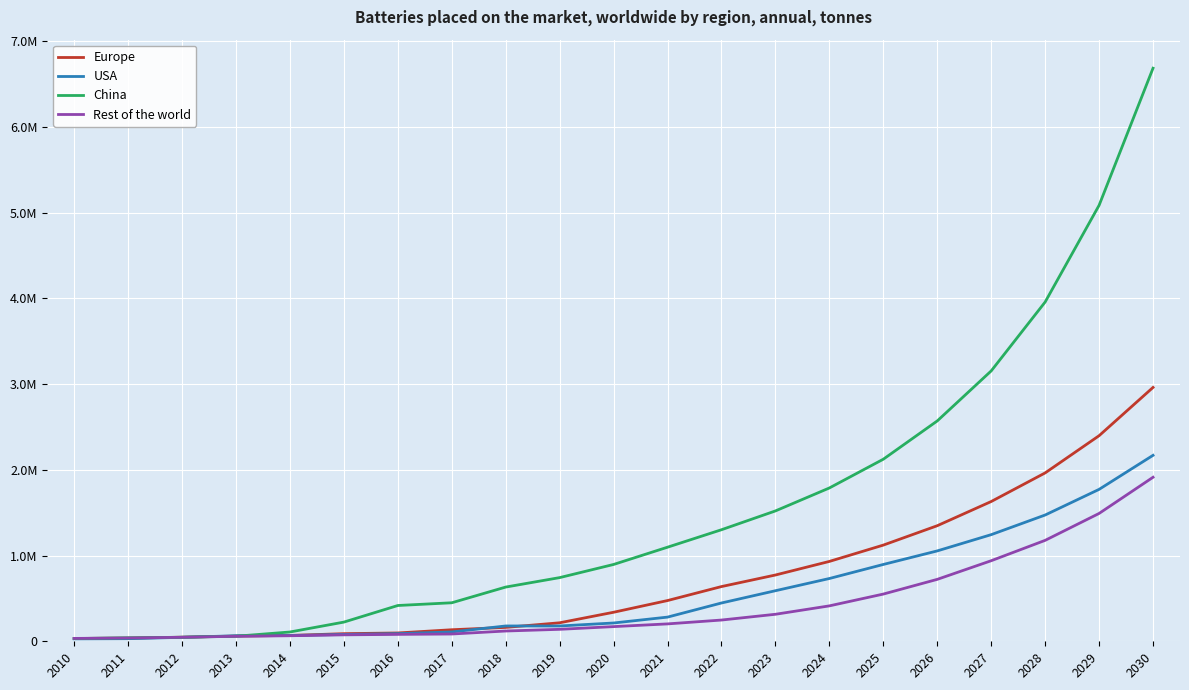

True or false: Europe has a value of 129143.8 at 2015.

False